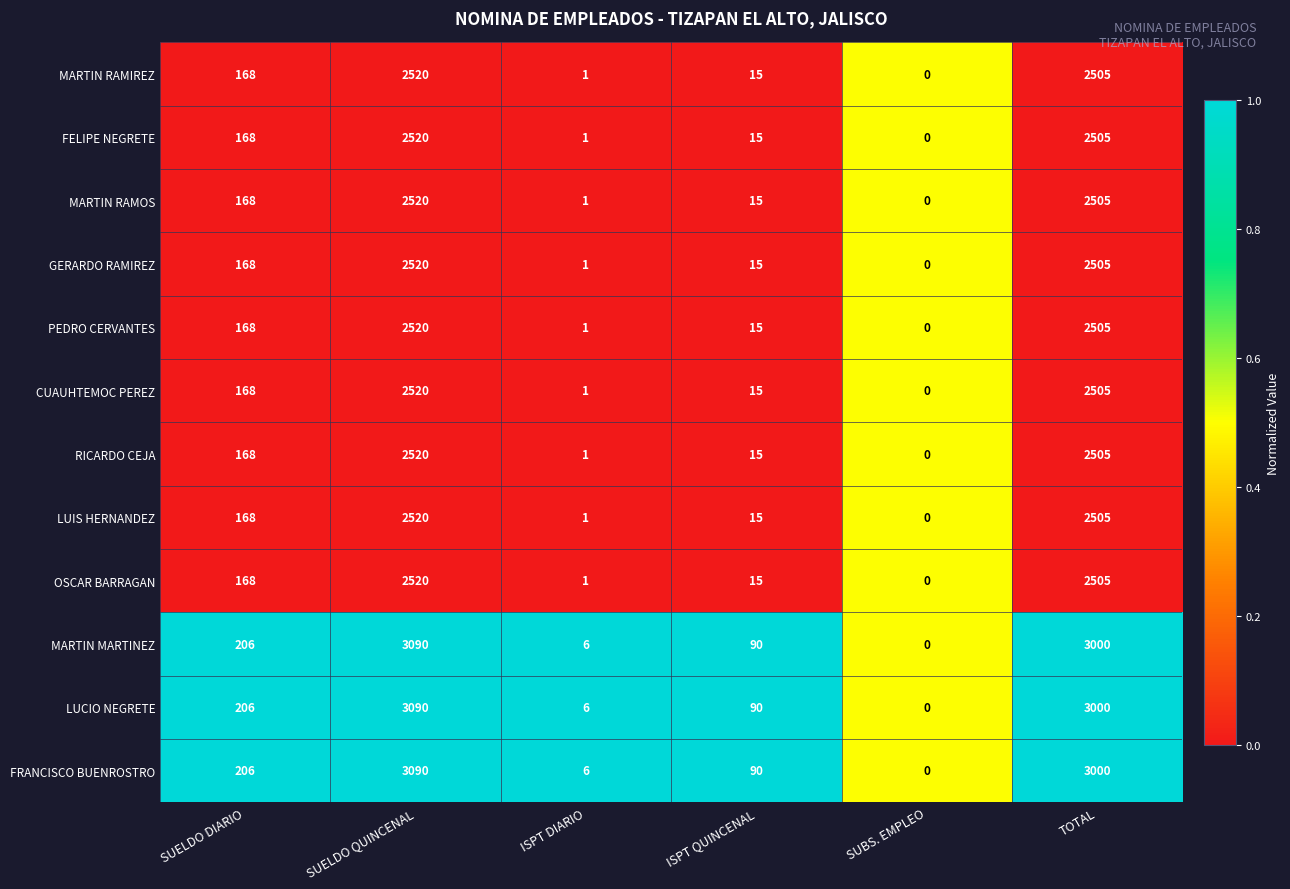

The value of GERARDO RAMIREZ at SUELDO DIARIO is 229. True or false?

False